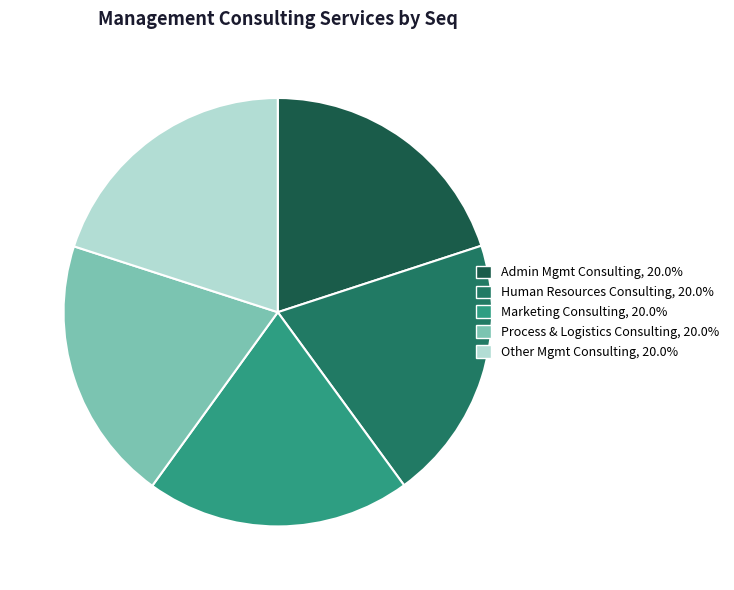

Is there any slice that represents more than half of the pie?

No